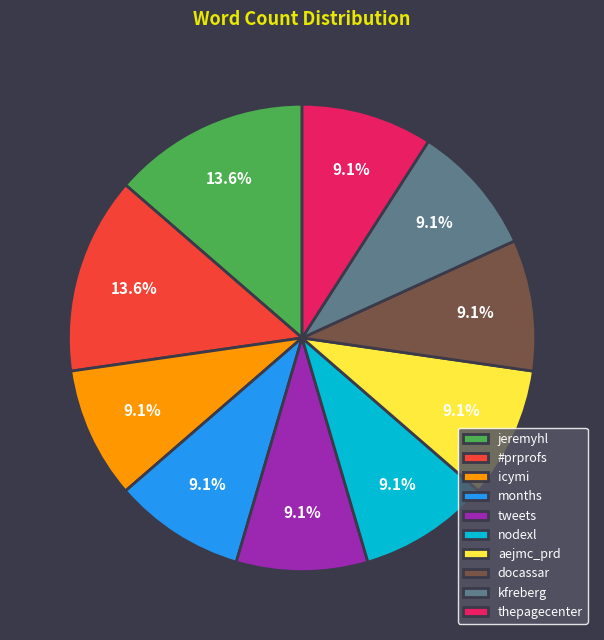

Does icymi account for over 50% of the chart?

No